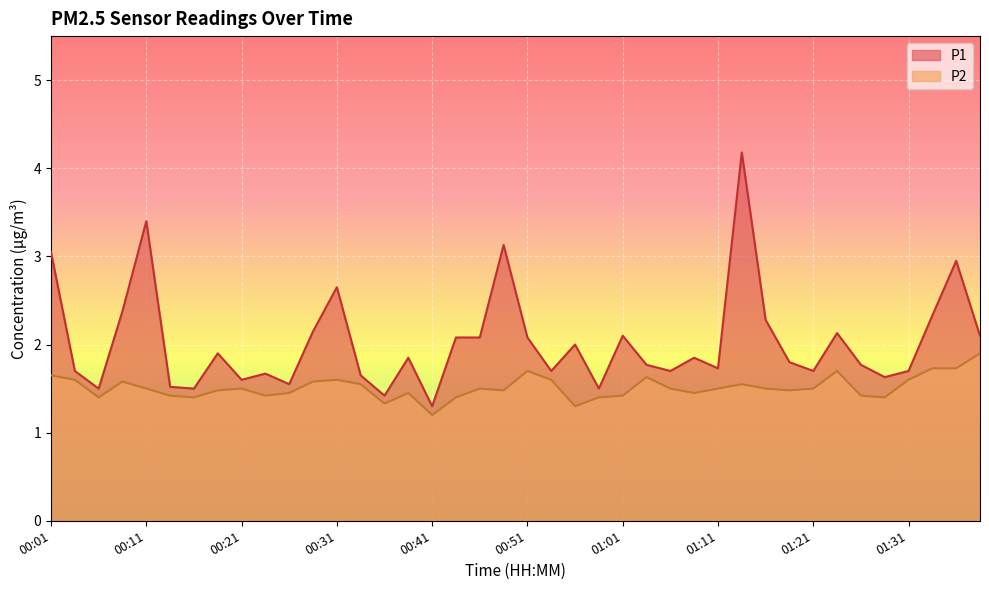

Which category has the highest value across all series?

01:14